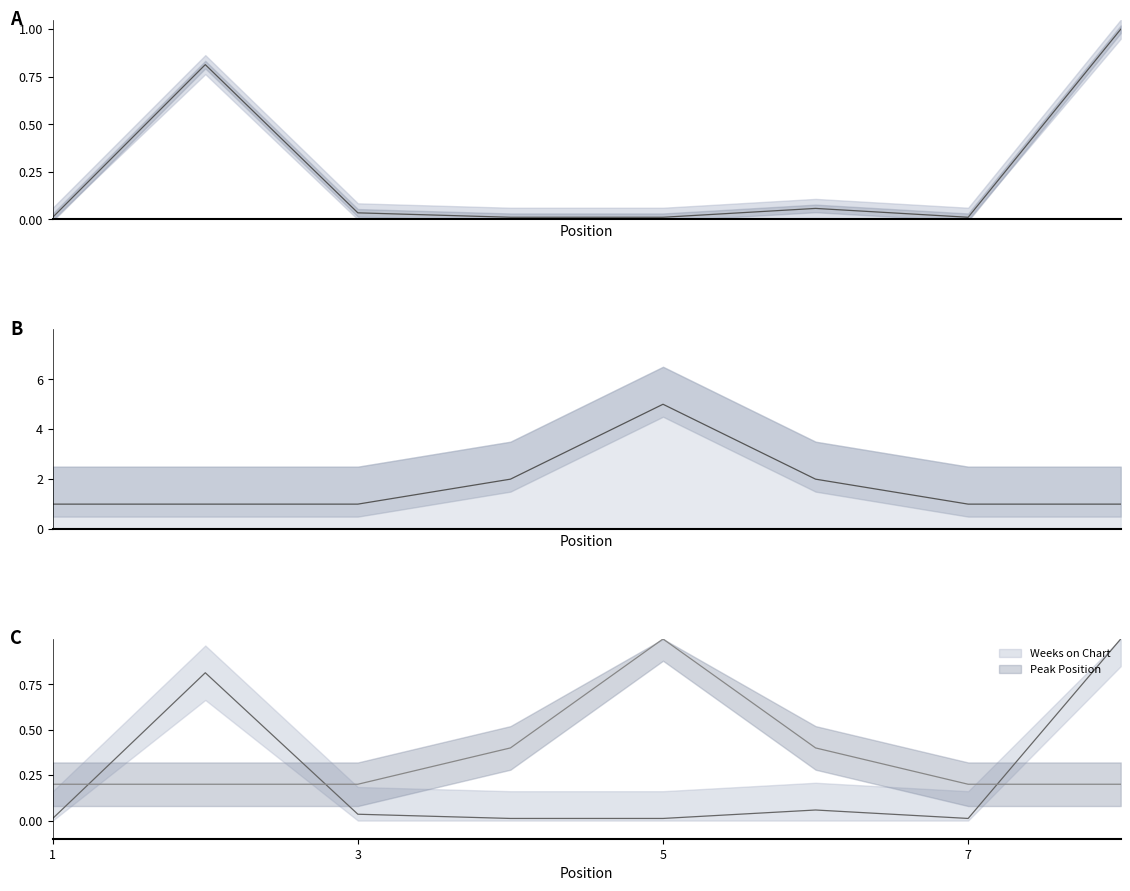

True or false: Peak Position and Weeks on Chart cross at least once.

False